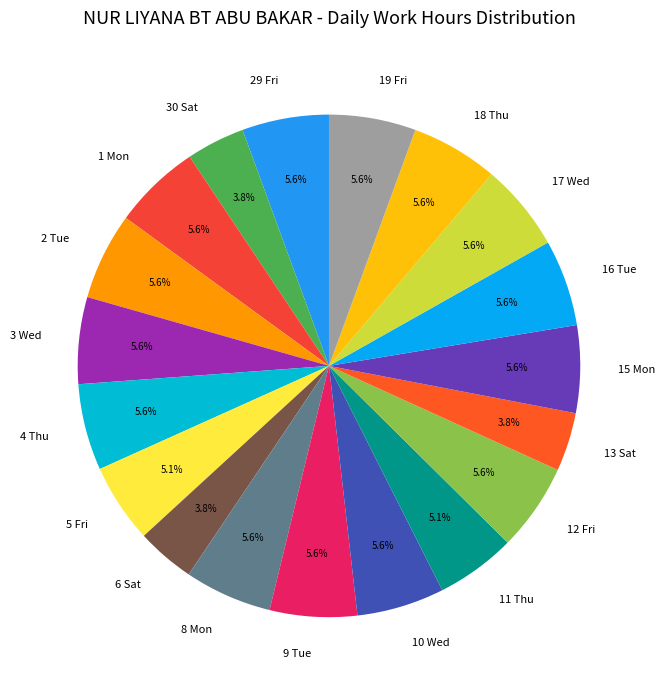

Is it true that 19 Fri is 1% of the pie?

False